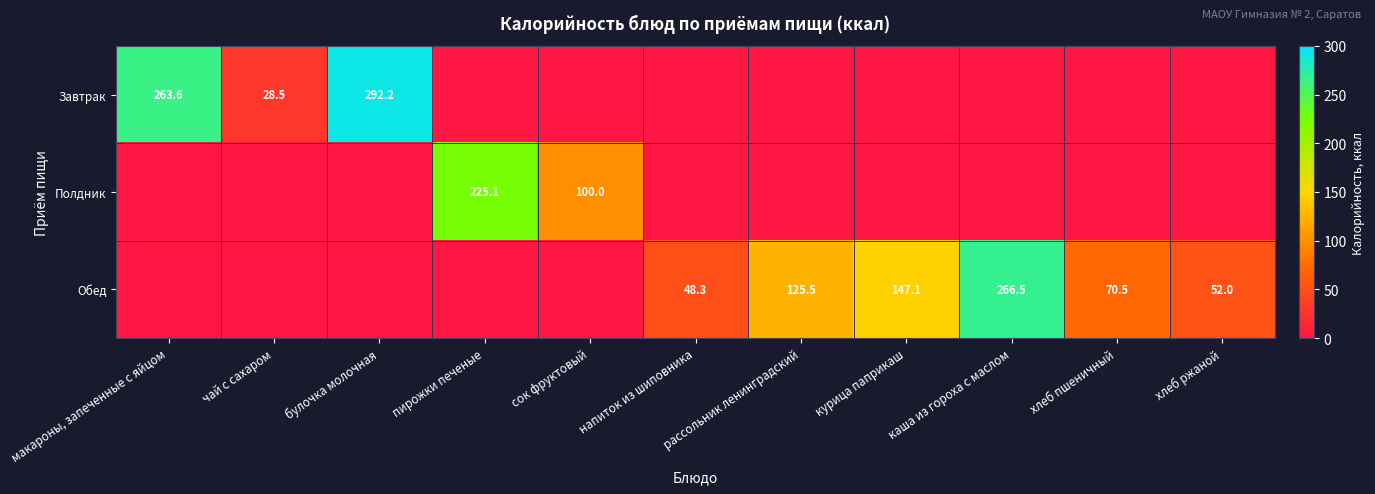

Is it true that Завтрак equals 158.6 at булочка молочная?

False